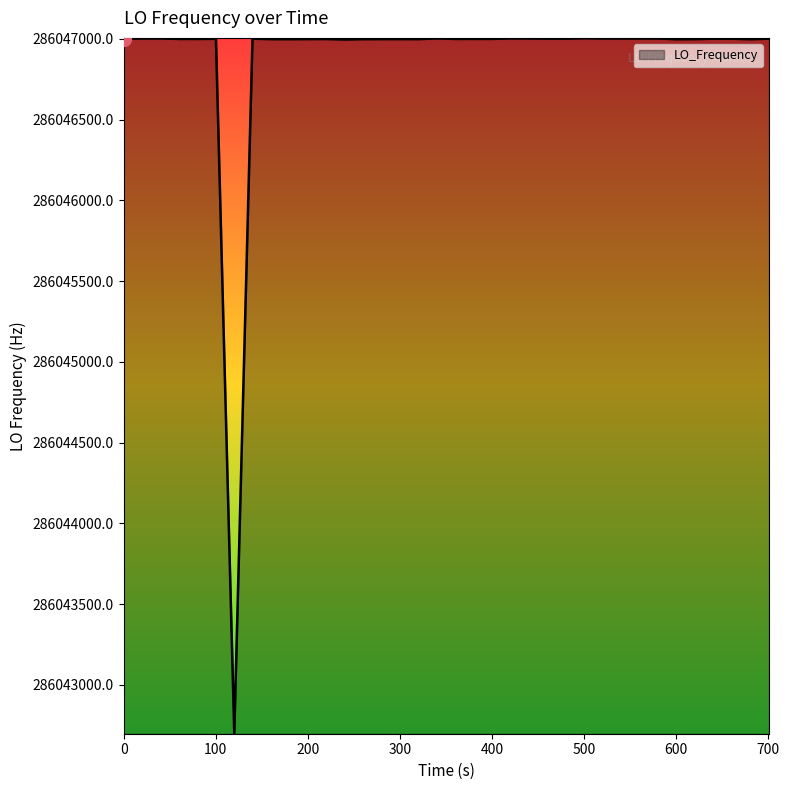

What is the difference between the maximum and minimum values?

4304.7